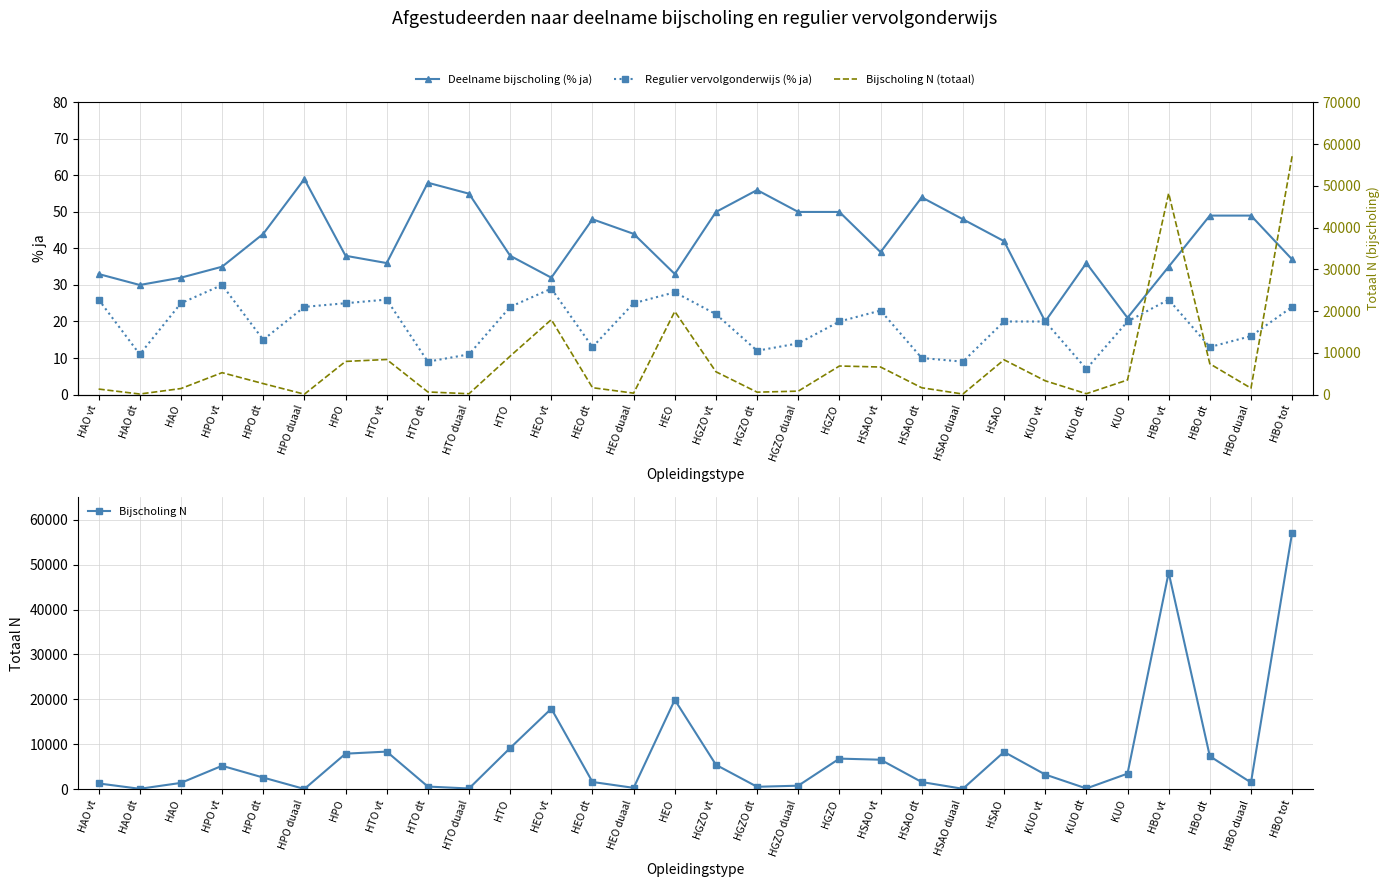

Reading left to right, what are all the values shown in this chart?

Deelname bijscholing (% ja): 33	30	32	35	44	59	38	36	58	55	38	32	48	44	33	50	56	50	50	39	54	48	42	20	36	21	35	49	49	37
Regulier vervolgonderwijs (% ja): 26	11	25	30	15	24	25	26	9	11	24	29	13	25	28	22	12	14	20	23	10	9	20	20	7	20	26	13	16	24
Bijscholing N: 1310	120	1431	5237	2616	80	7933	8395	616	186	9198	17947	1636	328	19911	5457	566	810	6833	6590	1619	117	8326	3293	195	3488	48230	7368	1520	57118
Bijscholing N (totaal): 1310	120	1431	5237	2616	80	7933	8395	616	186	9198	17947	1636	328	19911	5457	566	810	6833	6590	1619	117	8326	3293	195	3488	48230	7368	1520	57118